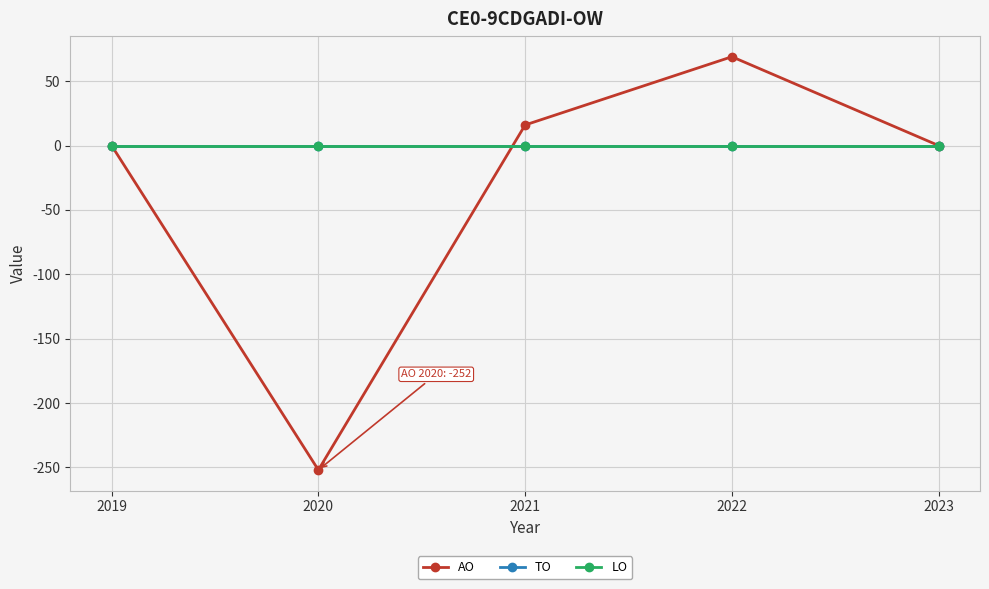

Does the chart have visible grid lines?

Yes